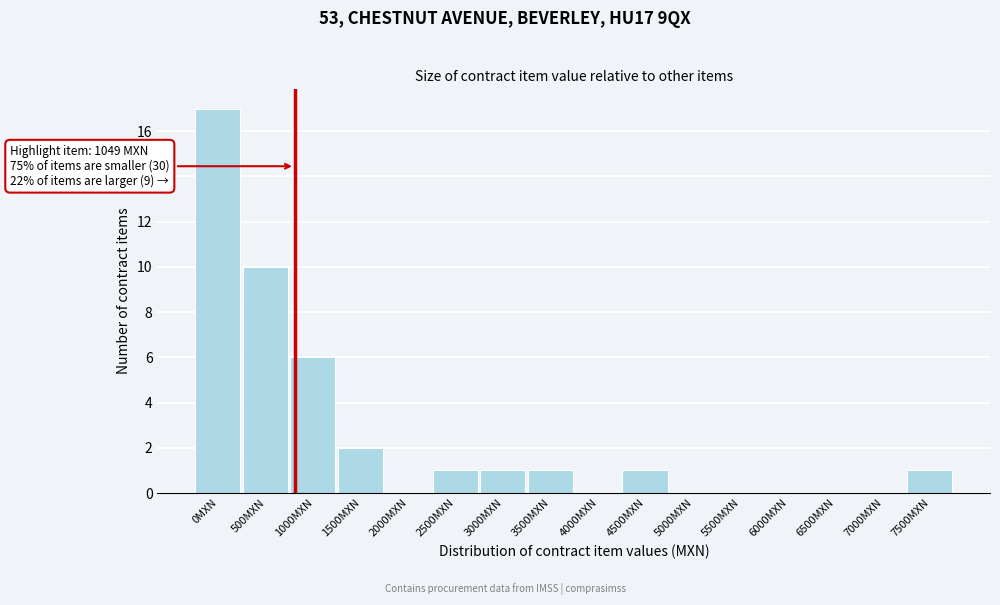

Reading left to right, list all the values displayed in this chart.

0MXN=17	500MXN=10	1000MXN=6	1500MXN=2	2000MXN=0	2500MXN=1	3000MXN=1	3500MXN=1	4000MXN=0	4500MXN=1	5000MXN=0	5500MXN=0	6000MXN=0	6500MXN=0	7000MXN=0	7500MXN=1